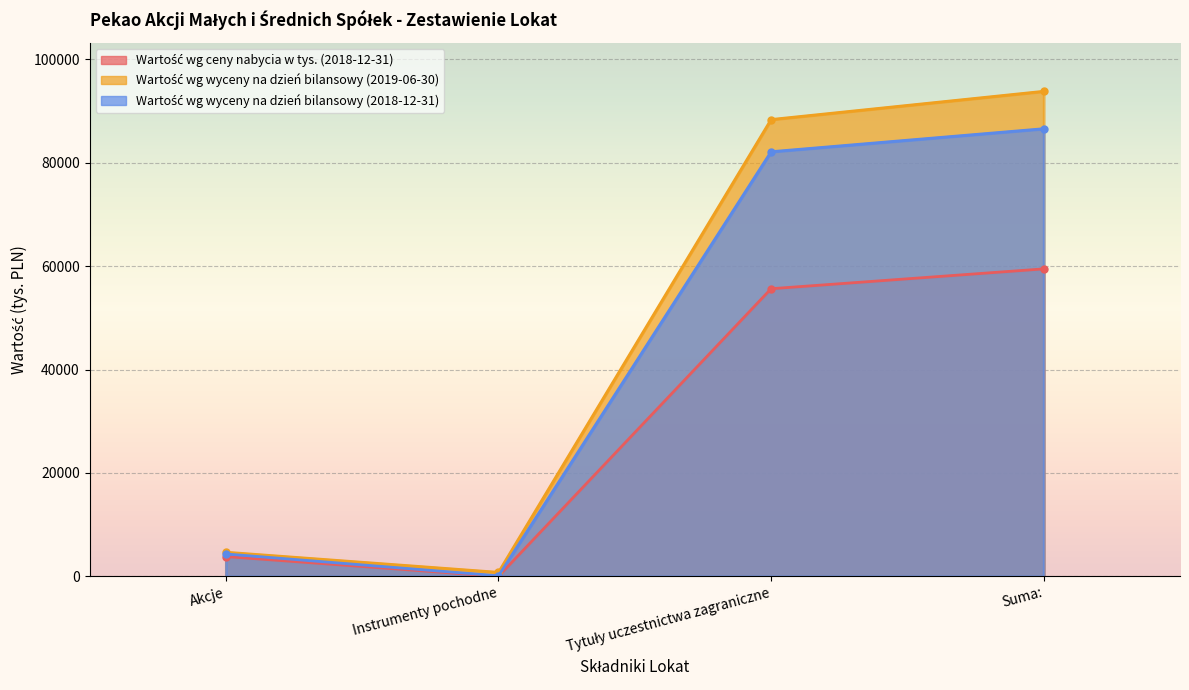

Which series has the largest total across all categories?

Wartość wg wyceny na dzień bilansowy (2019-06-30)